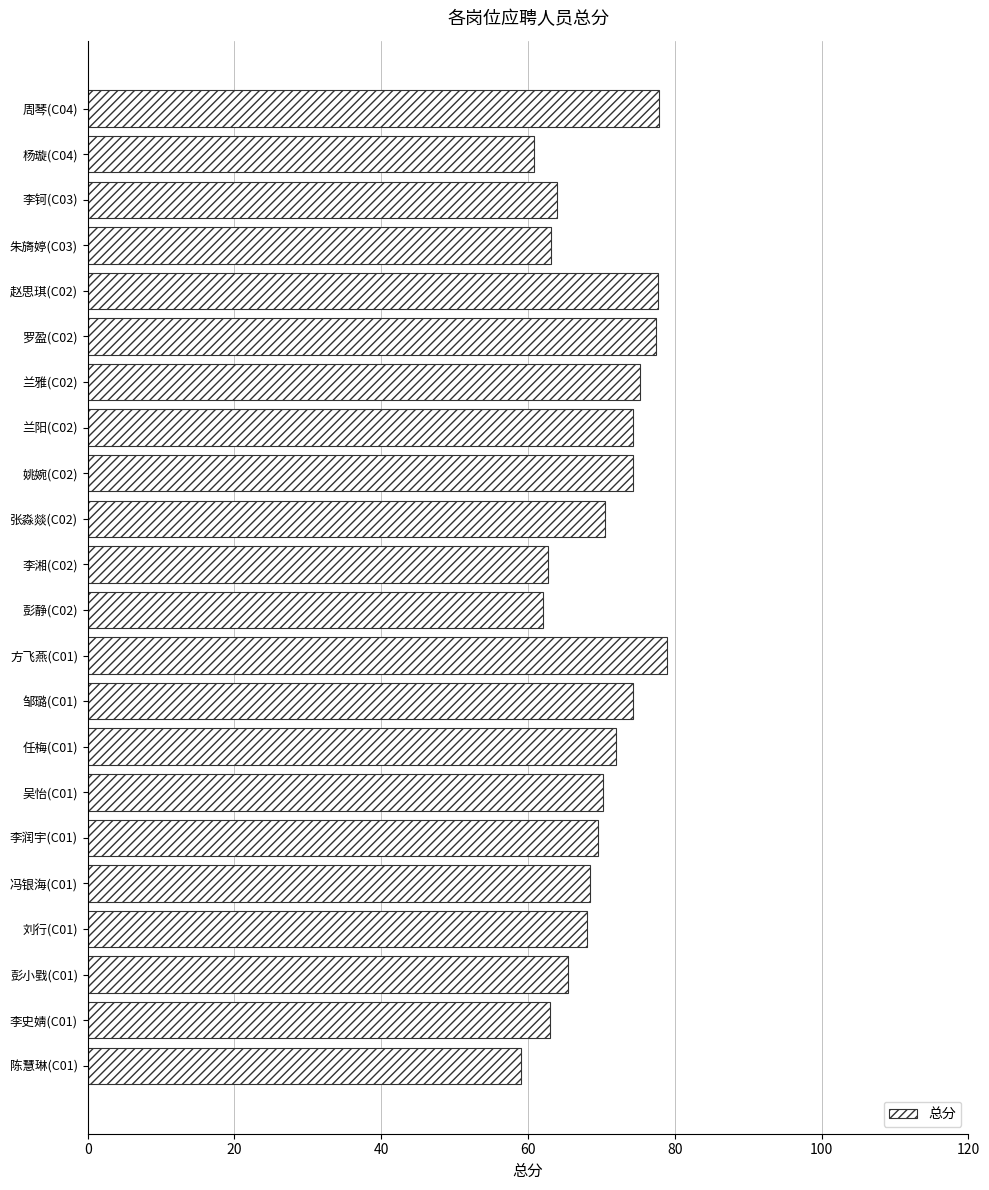

What is the label of the 11th bar from the bottom?

彭静(C02)